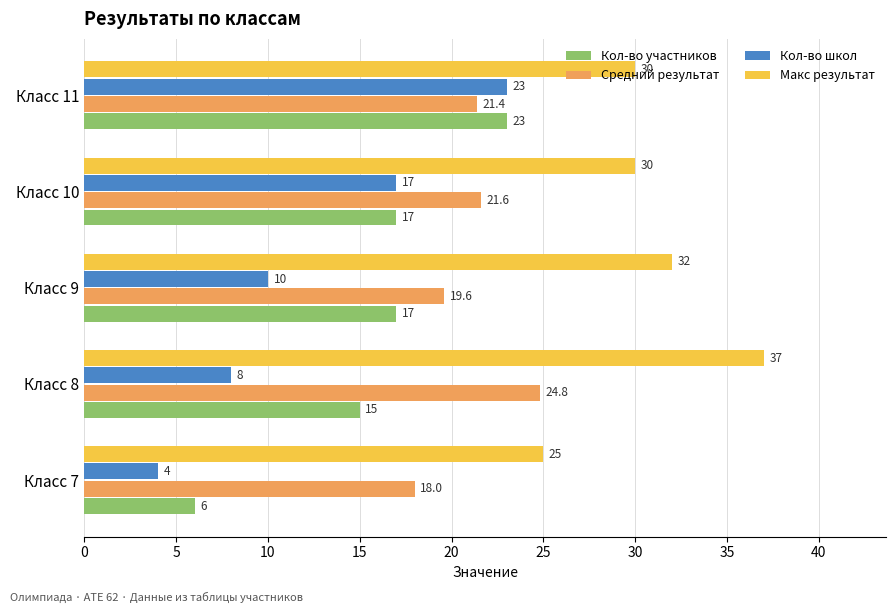

Which series has the largest range (max minus min)?

Кол-во школ